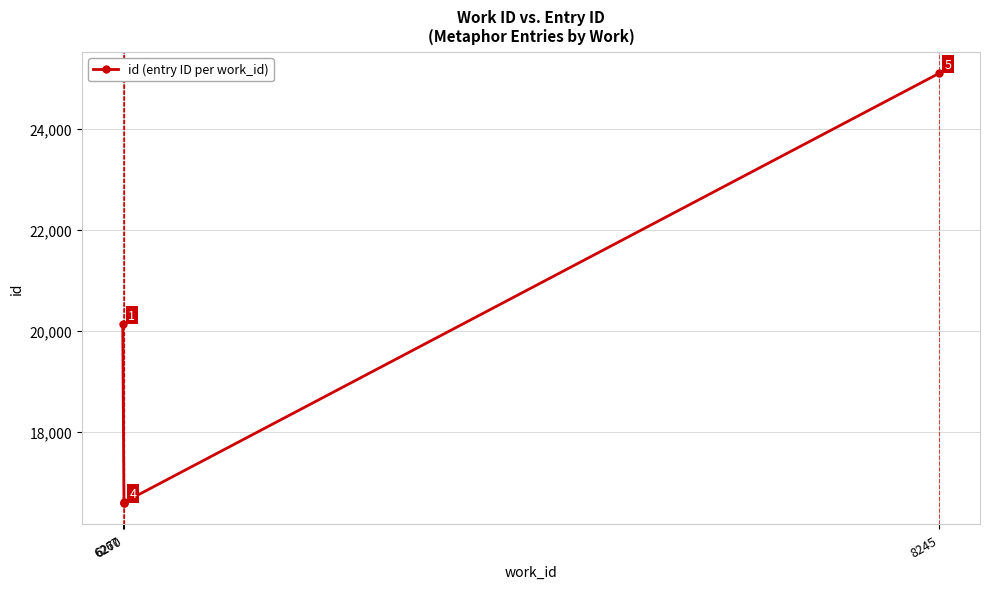

What is the change in value from 6270 to 8245?

+8523